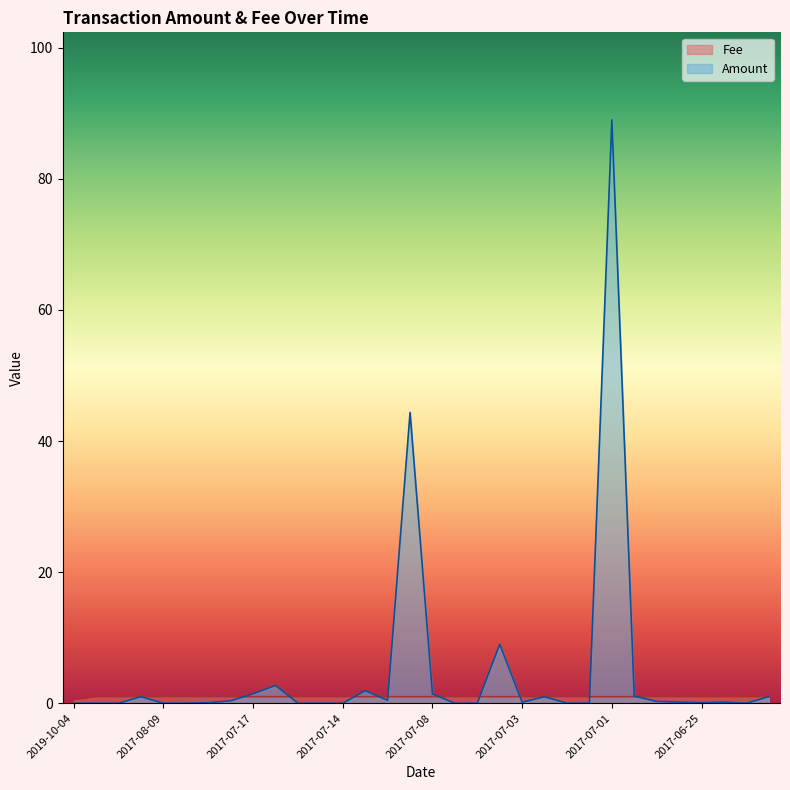

What is the value of the Fee point at the 17th from the left?

1.0